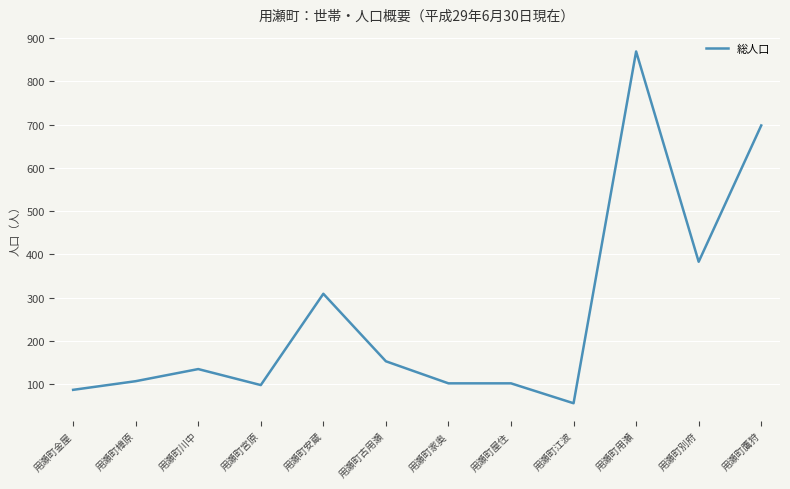

How many lines are shown in the chart?

1